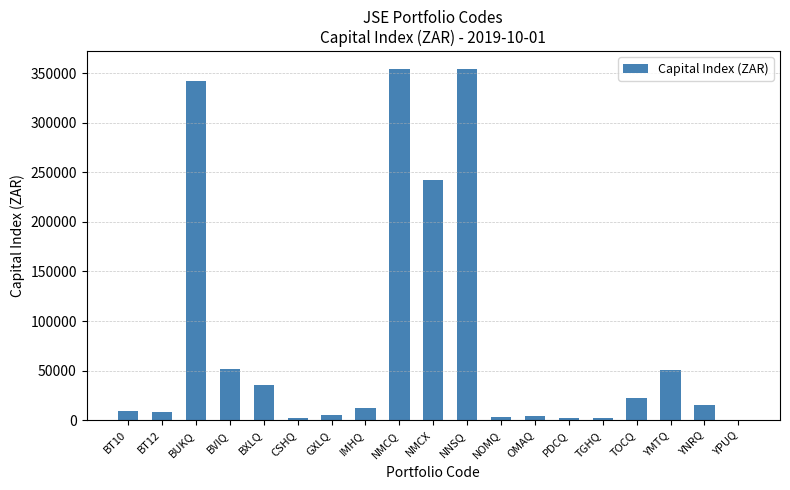

The chart shows a value of 35341.0 at BXLQ. True or false?

True